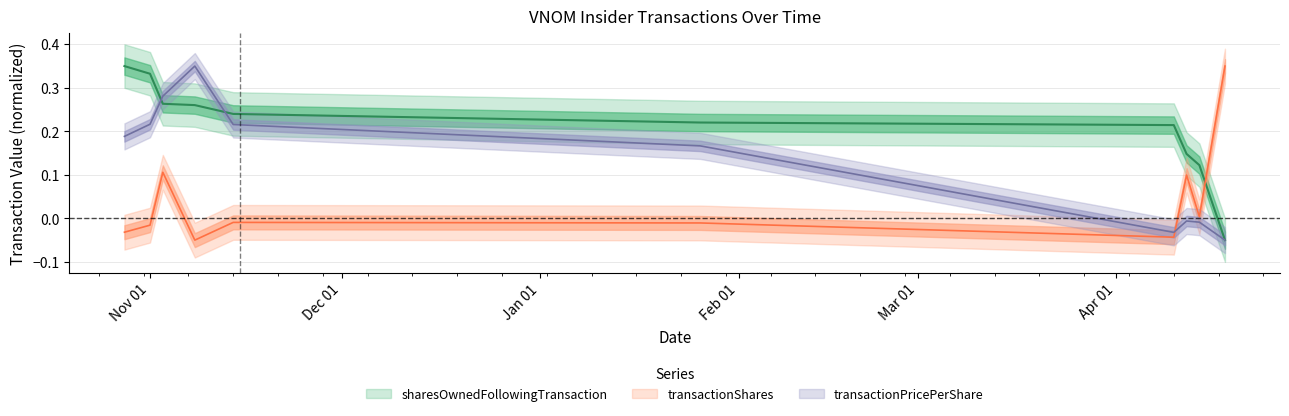

How many data points does each series have?

10